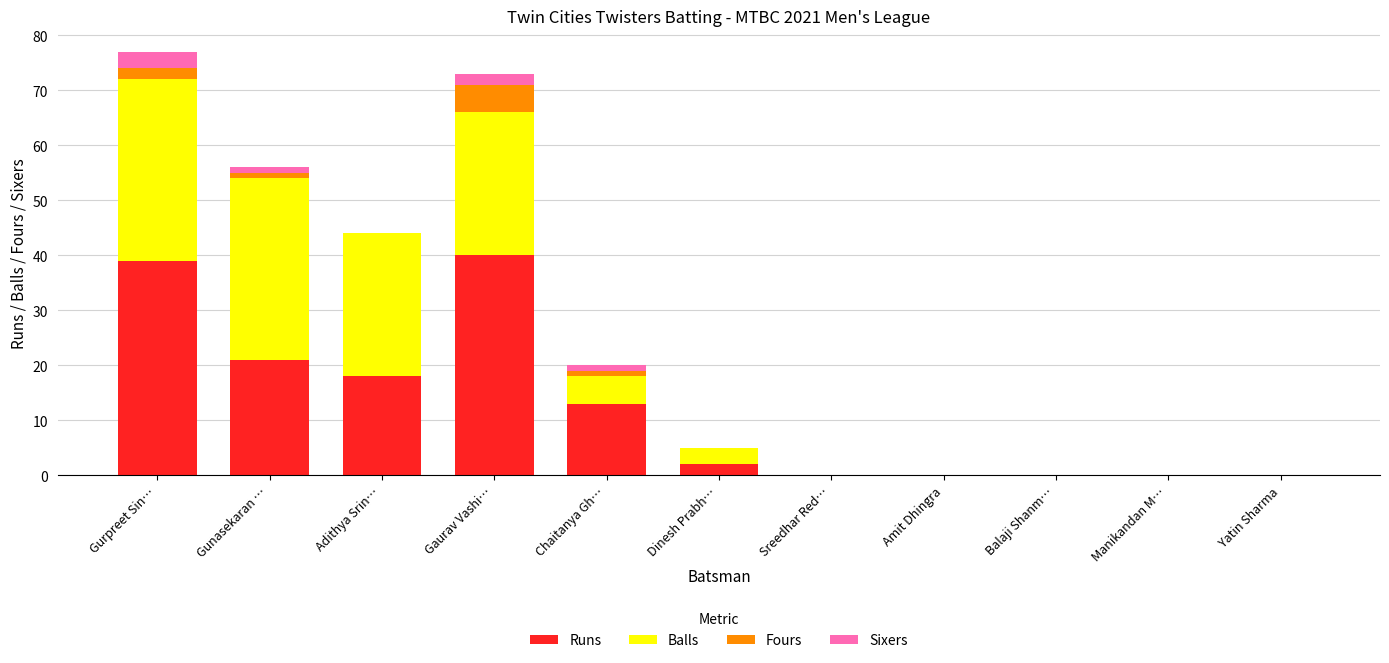

Does the chart contain stacked bars?

Yes